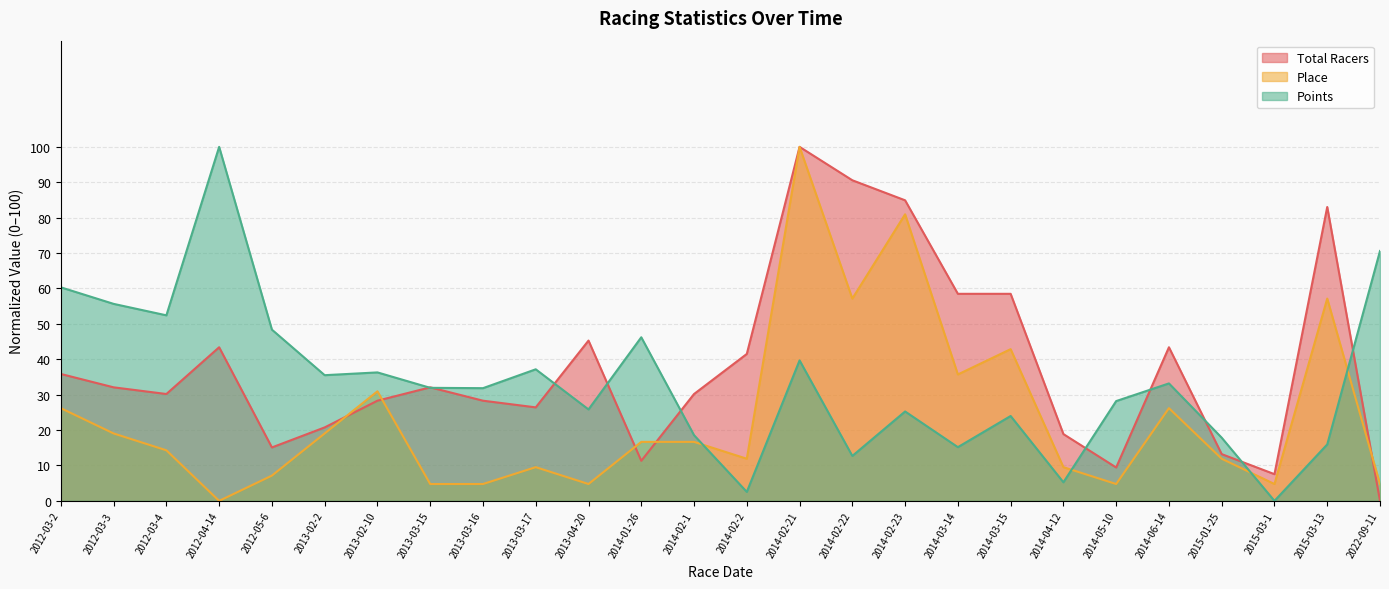

How many interior local peaks does the Total Racers series have?

6